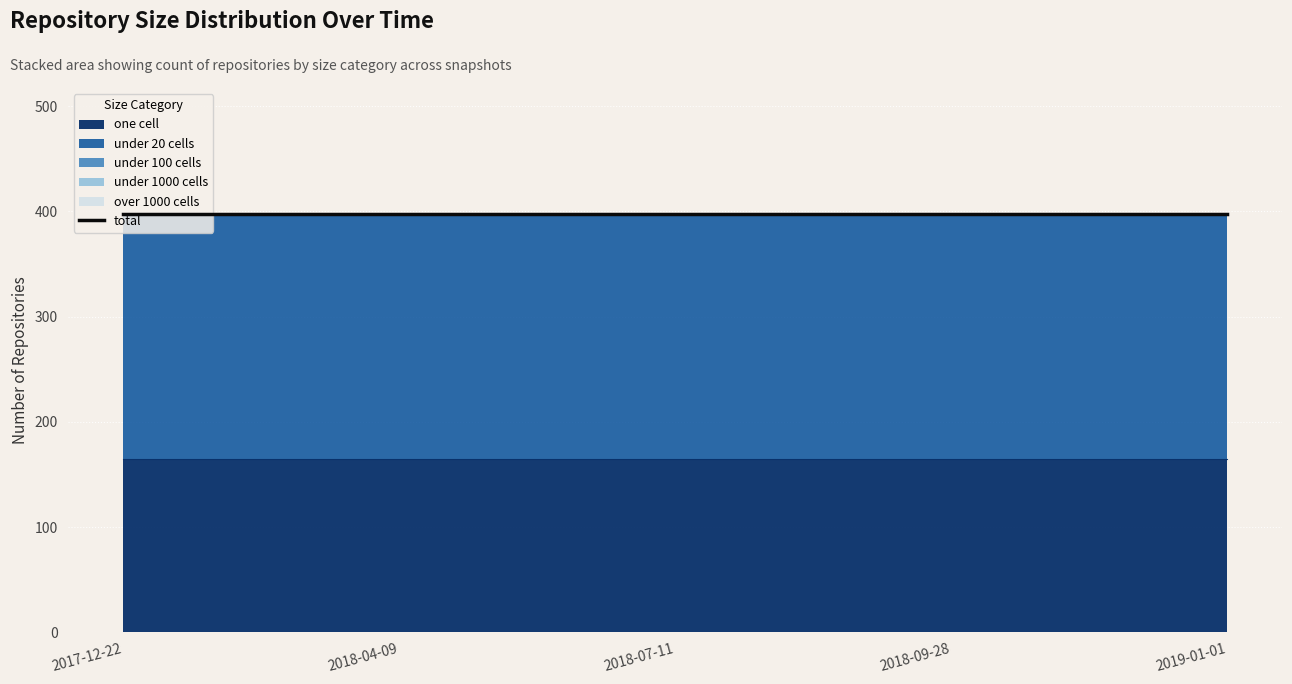

At how many categories does at least one series exceed 223?

5